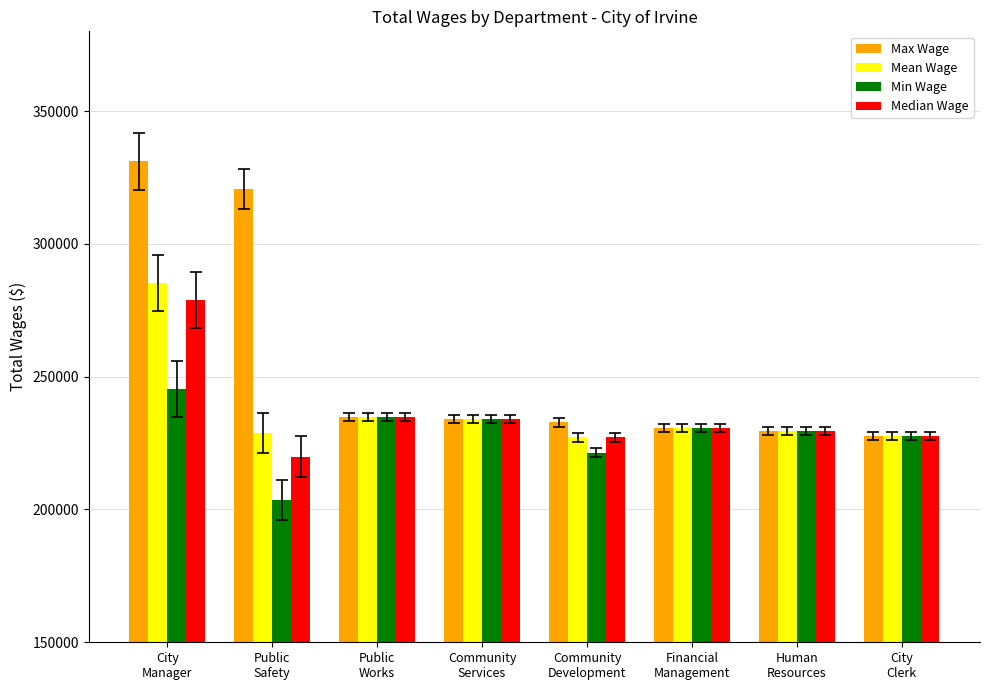

What is the difference between the maximum and minimum values in the Min Wage series?

41858.0